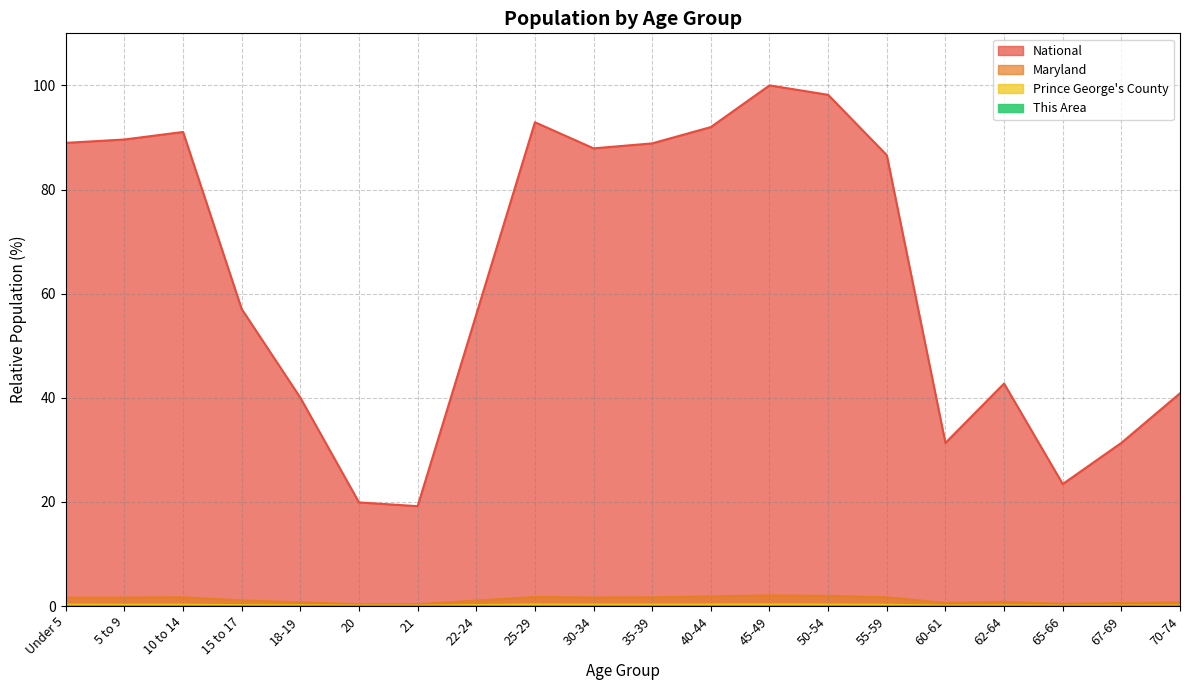

How many lines are shown in the chart?

4